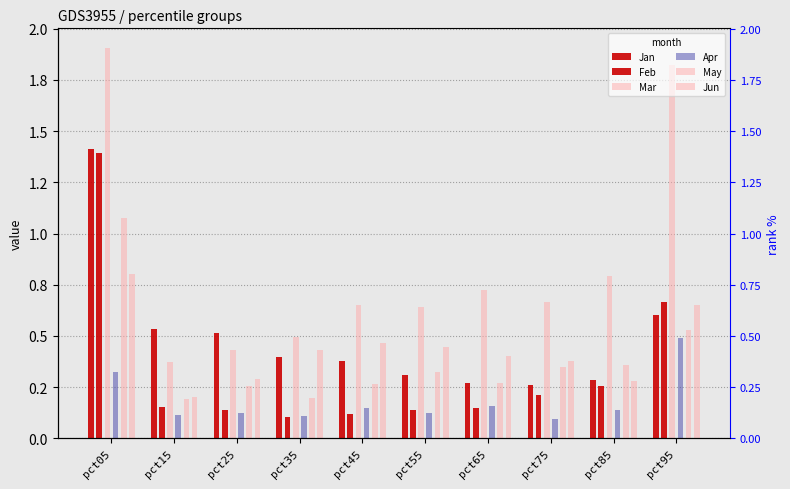

What is the difference between the maximum and minimum values in the Apr series?

0.4